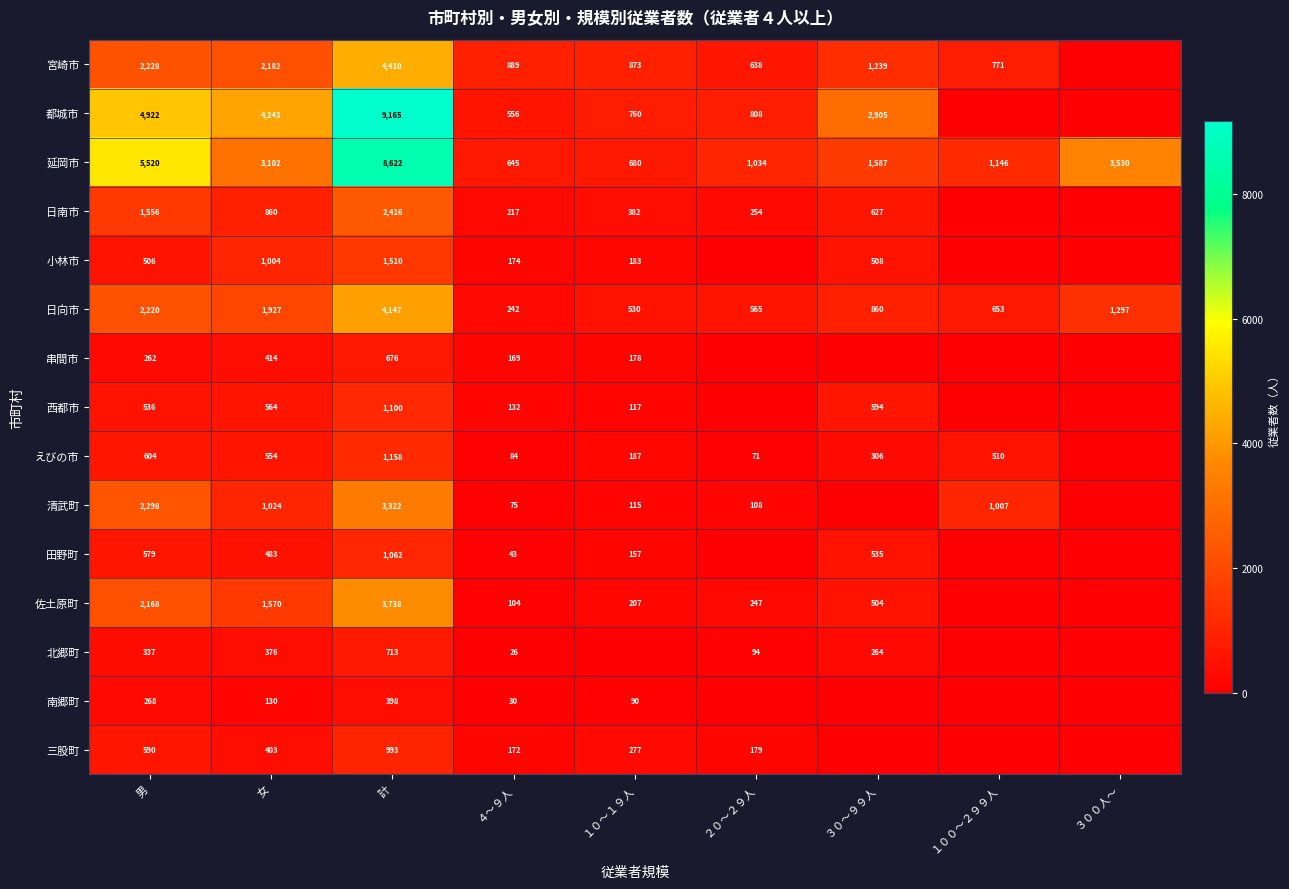

The value of 都城市 at ４～９人 is 556. True or false?

True